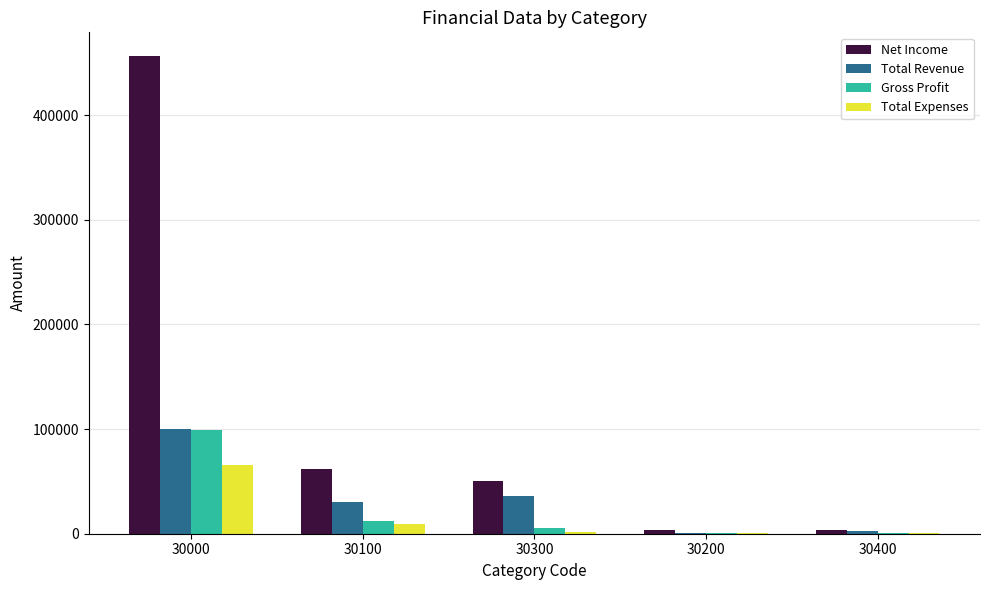

At which label does Total Revenue reach its peak?

30000